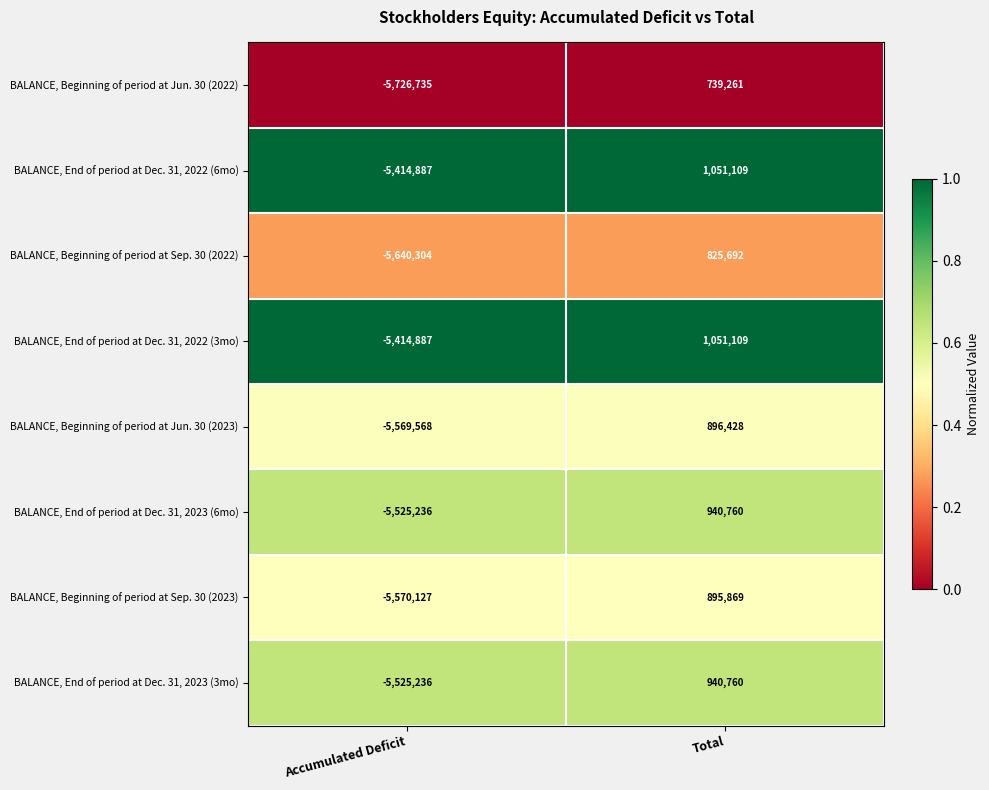

What is the total value across all series at Total?

7340988